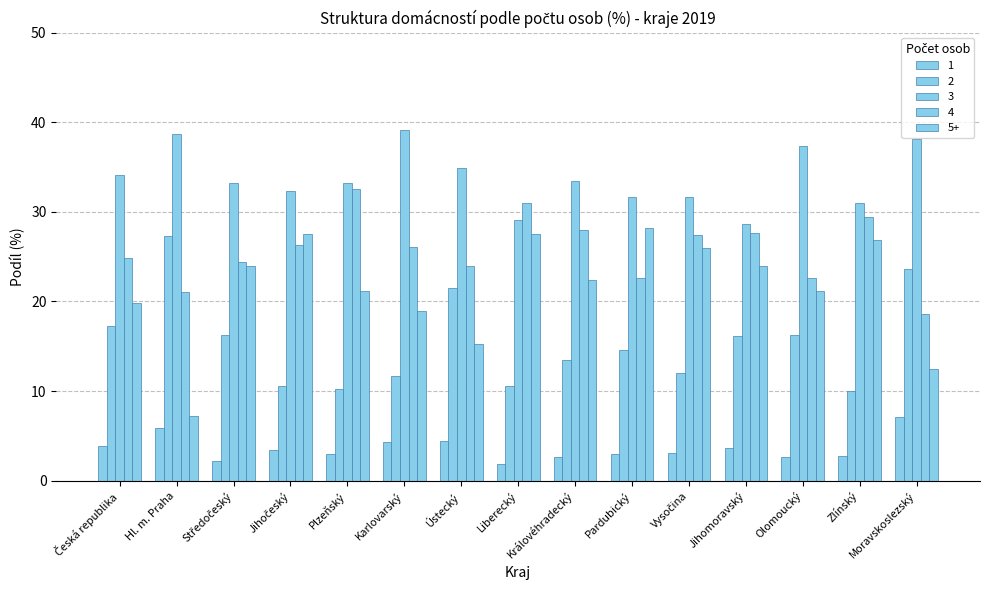

Reading left to right, extract all data points from this chart.

1: Česká republika=3.9	Hl. m. Praha=5.8	Středočeský=2.2	Jihočeský=3.4	Plzeňský=3.0	Karlovarský=4.3	Ústecký=4.5	Liberecký=1.8	Královéhradecký=2.7	Pardubický=3.0	Vysočina=3.0	Jihomoravský=3.7	Olomoucký=2.6	Zlínský=2.7	Moravskoslezský=7.1
2: Česká republika=17.2	Hl. m. Praha=27.3	Středočeský=16.2	Jihočeský=10.5	Plzeňský=10.2	Karlovarský=11.6	Ústecký=21.5	Liberecký=10.6	Královéhradecký=13.4	Pardubický=14.6	Vysočina=12.0	Jihomoravský=16.1	Olomoucký=16.3	Zlínský=10.0	Moravskoslezský=23.6
3: Česká republika=34.1	Hl. m. Praha=38.6	Středočeský=33.2	Jihočeský=32.3	Plzeňský=33.2	Karlovarský=39.2	Ústecký=34.9	Liberecký=29.1	Královéhradecký=33.5	Pardubický=31.6	Vysočina=31.6	Jihomoravský=28.7	Olomoucký=37.4	Zlínský=31.0	Moravskoslezský=38.2
4: Česká republika=24.9	Hl. m. Praha=21.0	Středočeský=24.4	Jihočeský=26.3	Plzeňský=32.5	Karlovarský=26.1	Ústecký=24.0	Liberecký=31.0	Královéhradecký=28.0	Pardubický=22.6	Vysočina=27.4	Jihomoravský=27.6	Olomoucký=22.6	Zlínský=29.5	Moravskoslezský=18.6
5+: Česká republika=19.9	Hl. m. Praha=7.2	Středočeský=24.0	Jihočeský=27.5	Plzeňský=21.1	Karlovarský=18.9	Ústecký=15.2	Liberecký=27.5	Královéhradecký=22.4	Pardubický=28.2	Vysočina=26.0	Jihomoravský=24.0	Olomoucký=21.1	Zlínský=26.8	Moravskoslezský=12.5